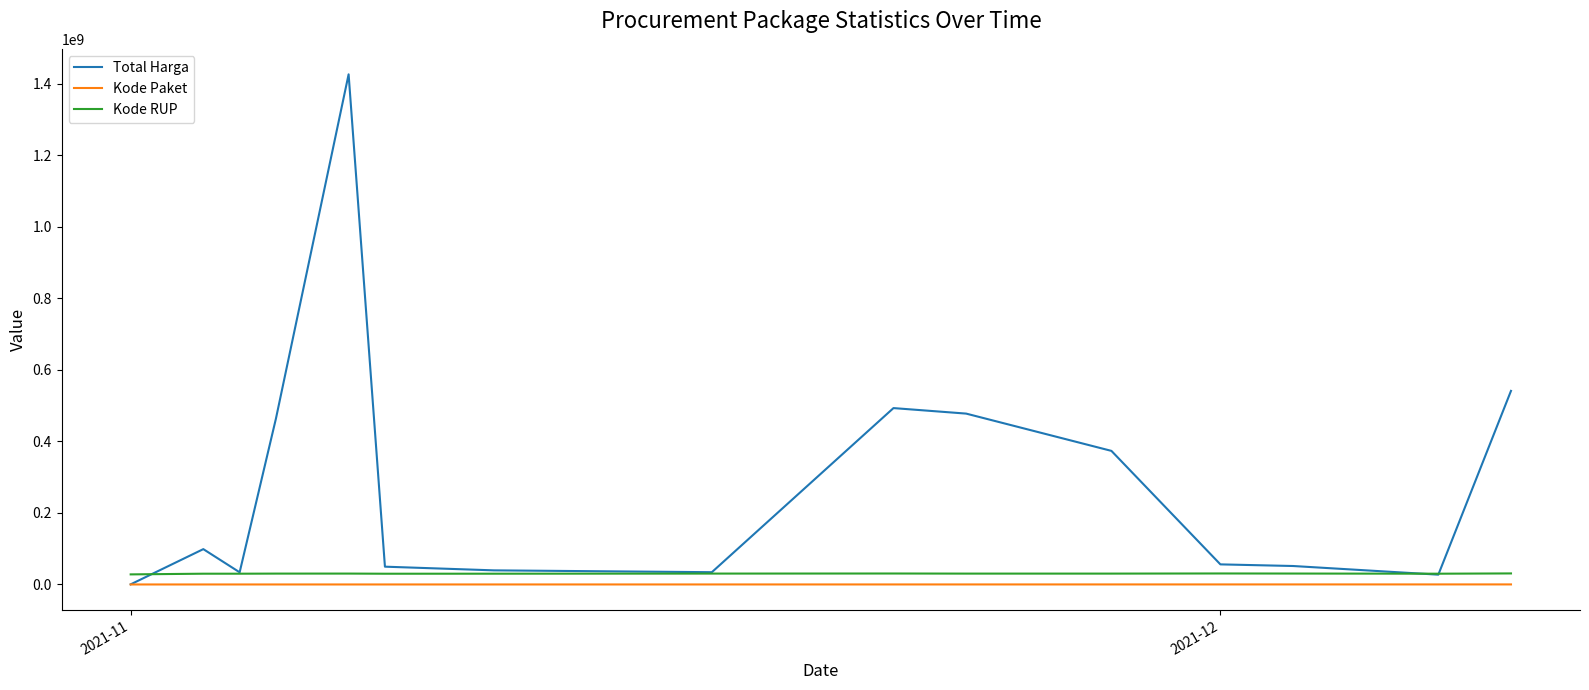

Which series has the widest spread of values?

Total Harga